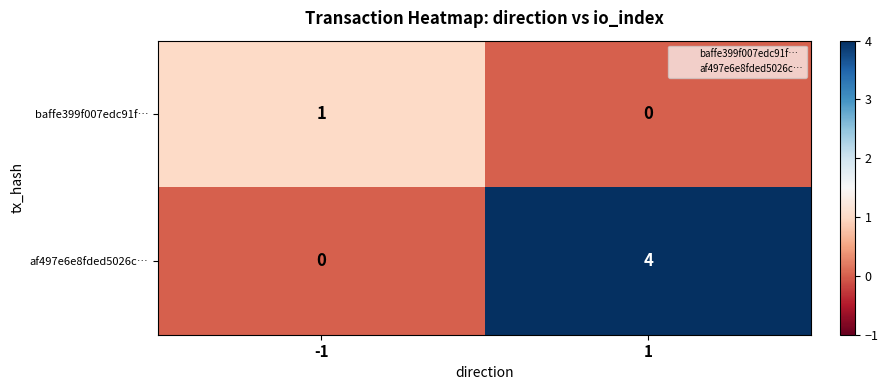

What is the difference between the highest and lowest values at 1?

4